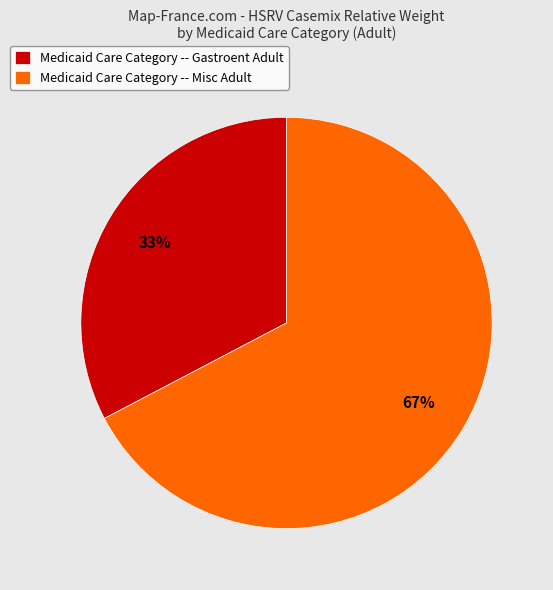

Is it true that Medicaid Care Category -- Misc Adult is 58% of the pie?

False